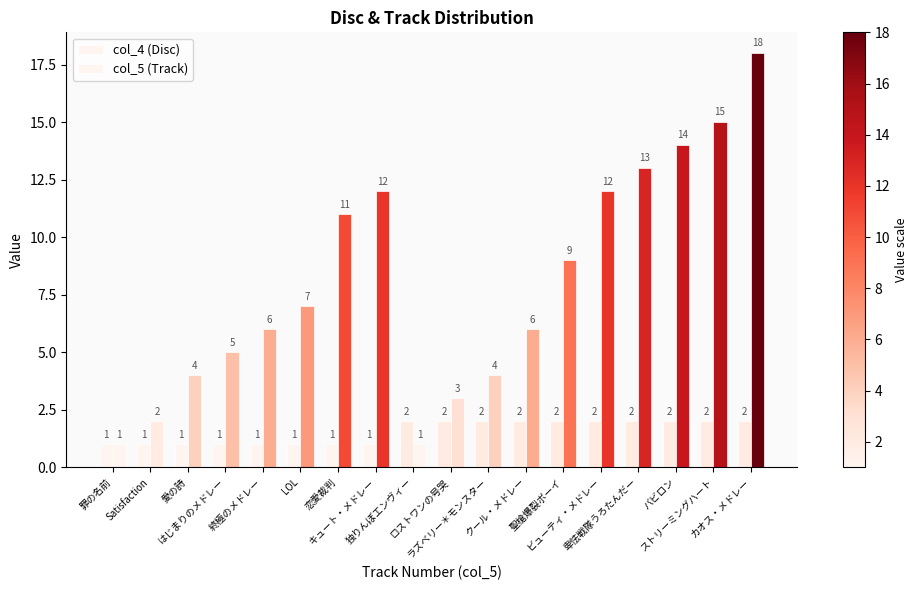

What is the label of the 5th bar from the right?

ビューティ・メドレー